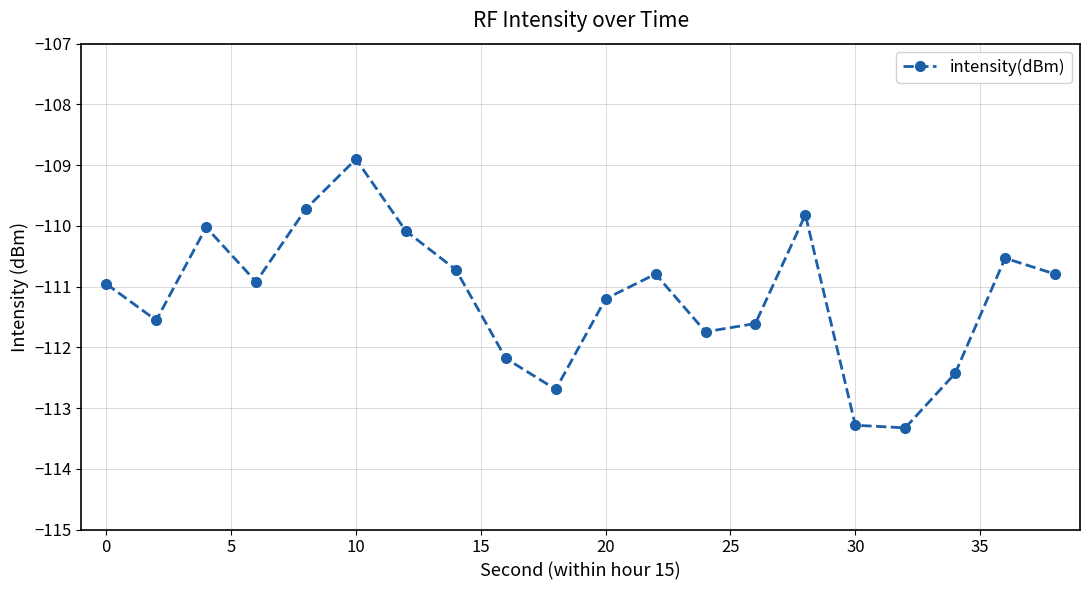

What is the average value?

-111.2